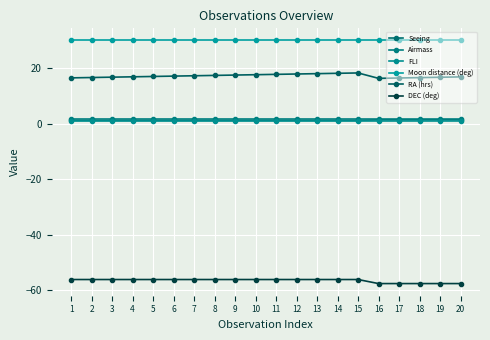

What is the difference between the RA (hrs) values at 13 and 11?

0.3